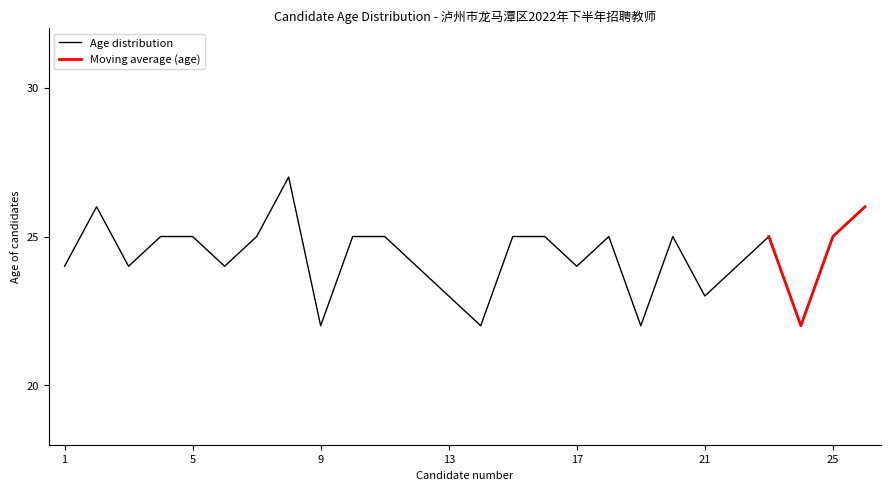

What is the value of the 7th point from the left?

25